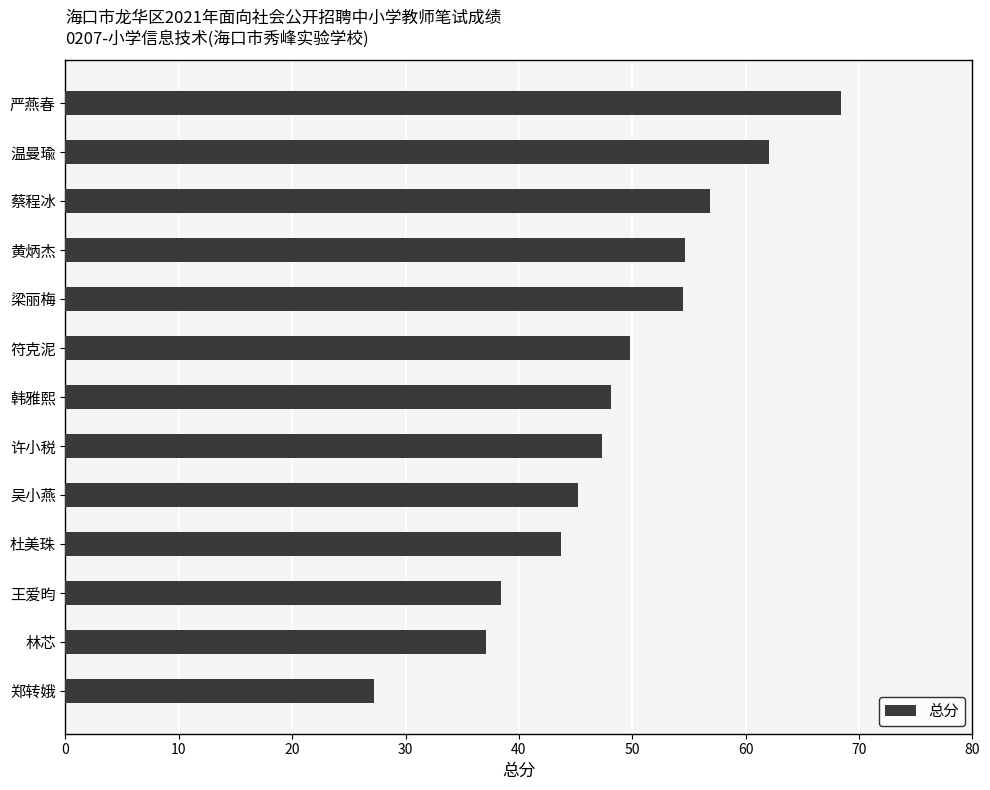

The value at 许小税 is 32.5. True or false?

False